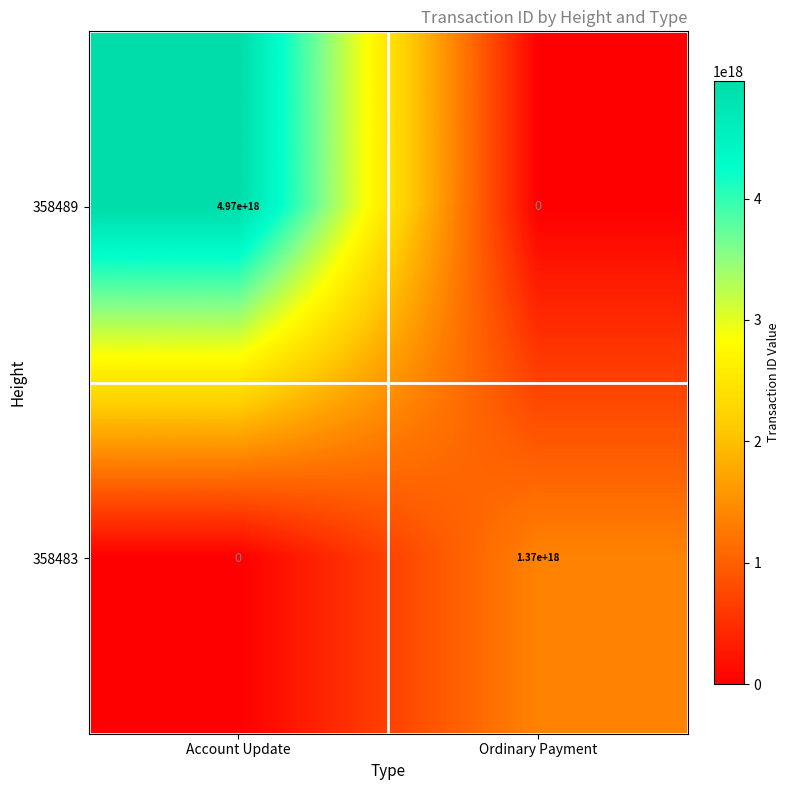

Which series has the widest spread of values?

358489